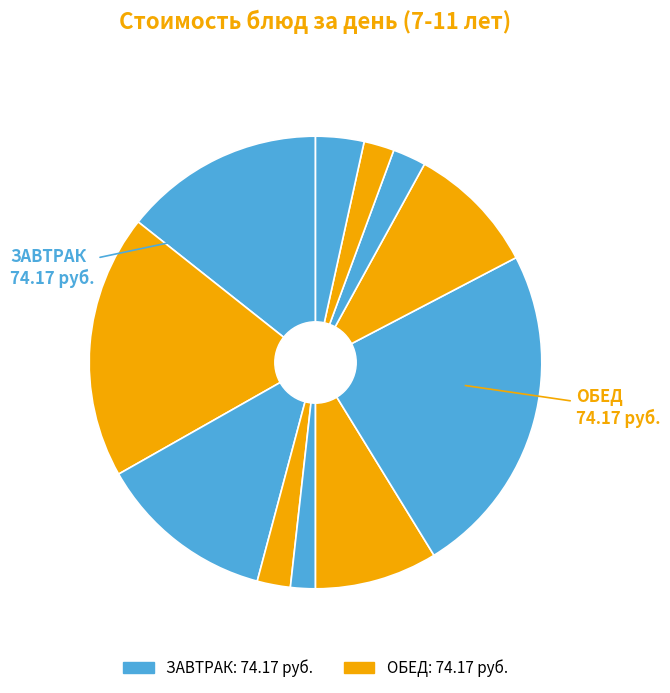

How many segments does this pie chart have?

11